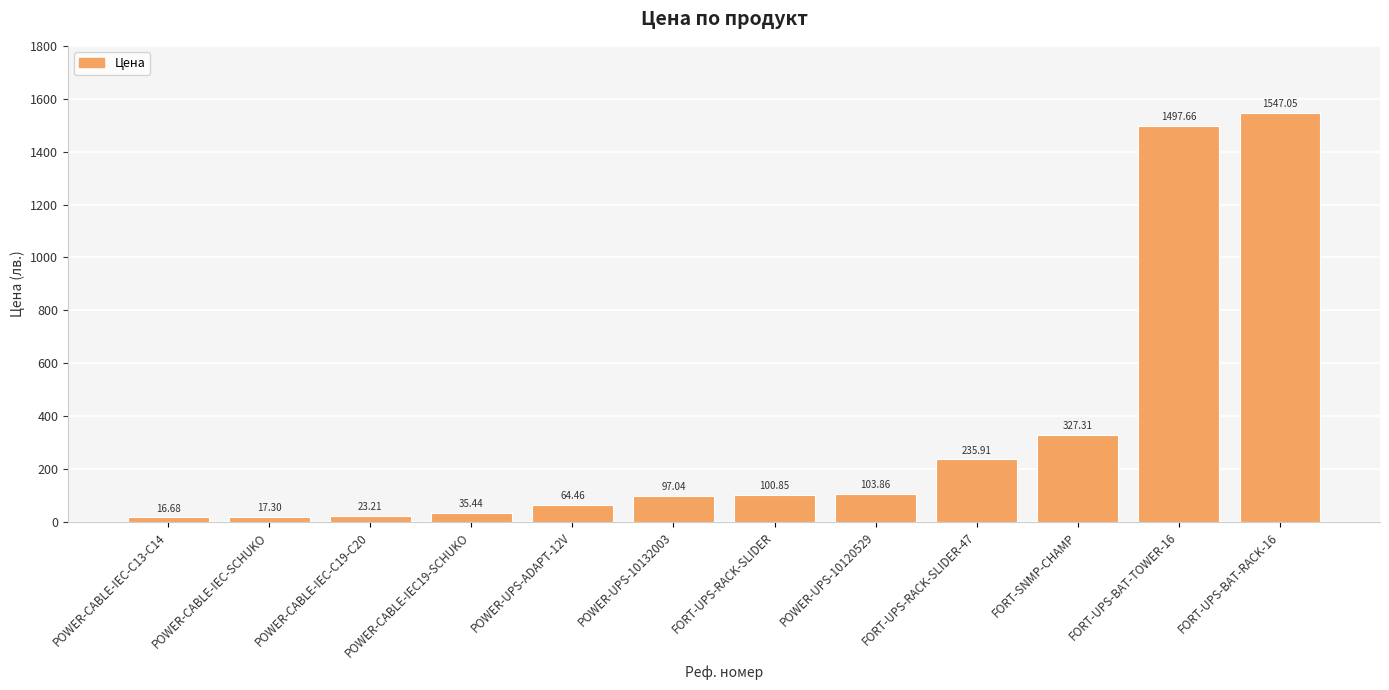

What is the sum of all values?

4066.8